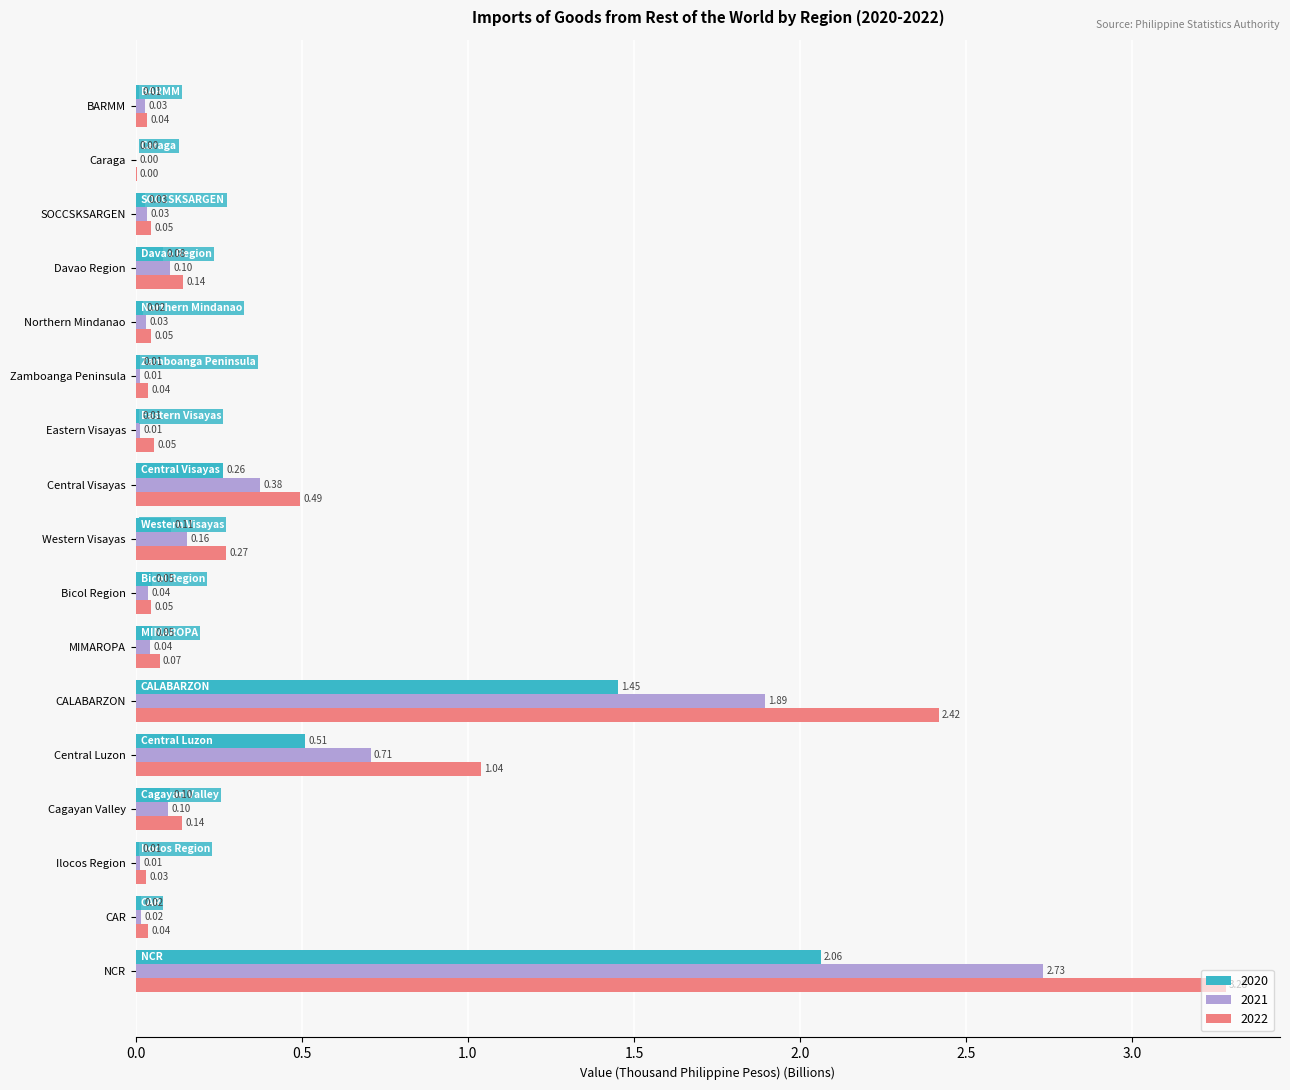

The value of 2021 at MIMAROPA is 0.0. True or false?

True